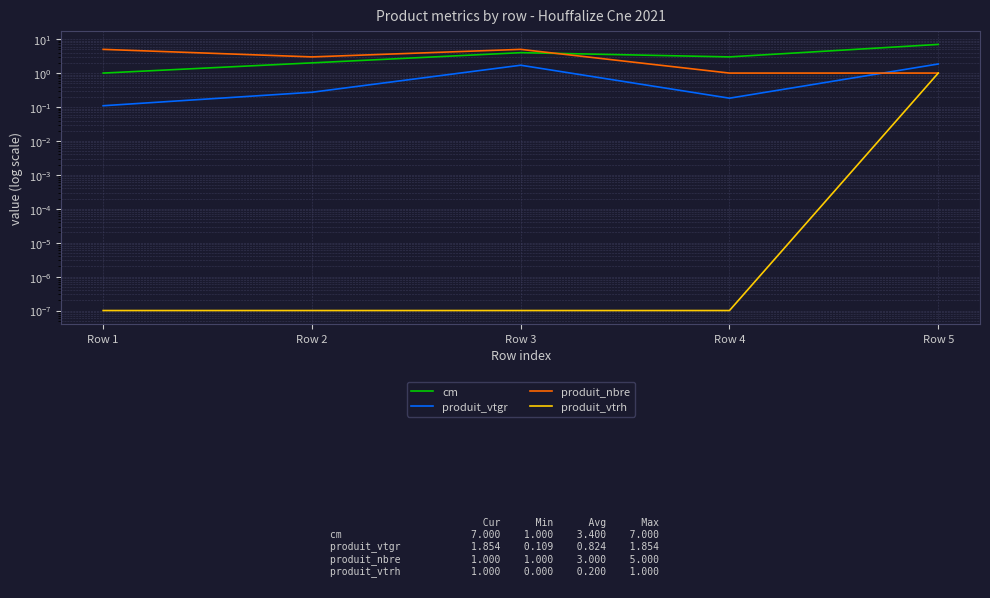

What is the total value across all series at Row 4?

4.2